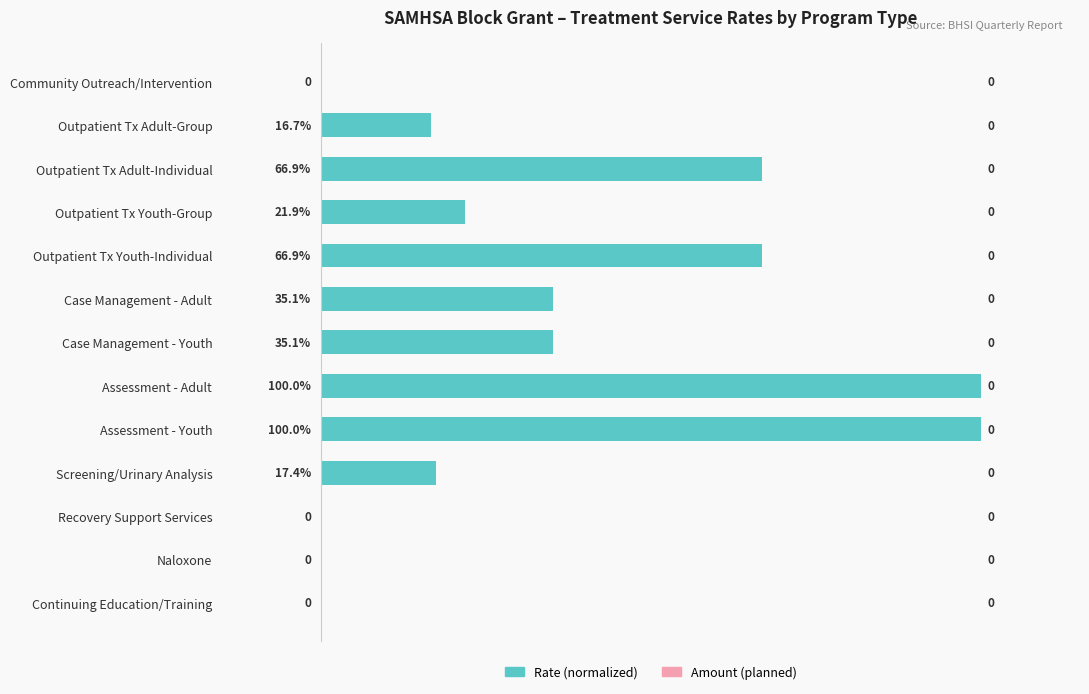

What is the greatest value displayed?

100.0